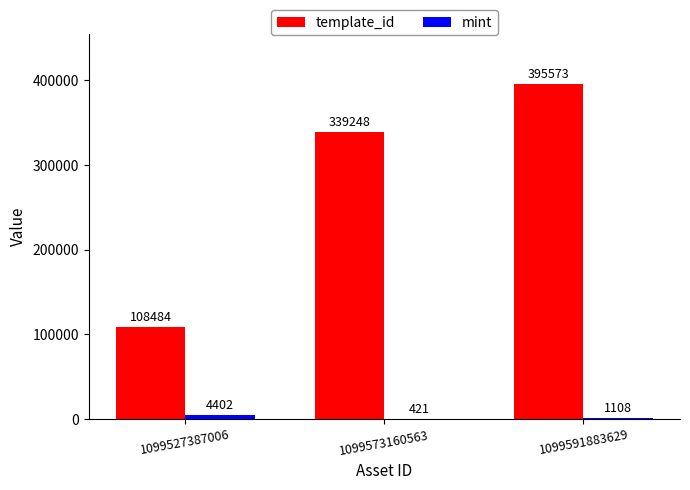

How many template_id values are between 108484 and 395573?

3